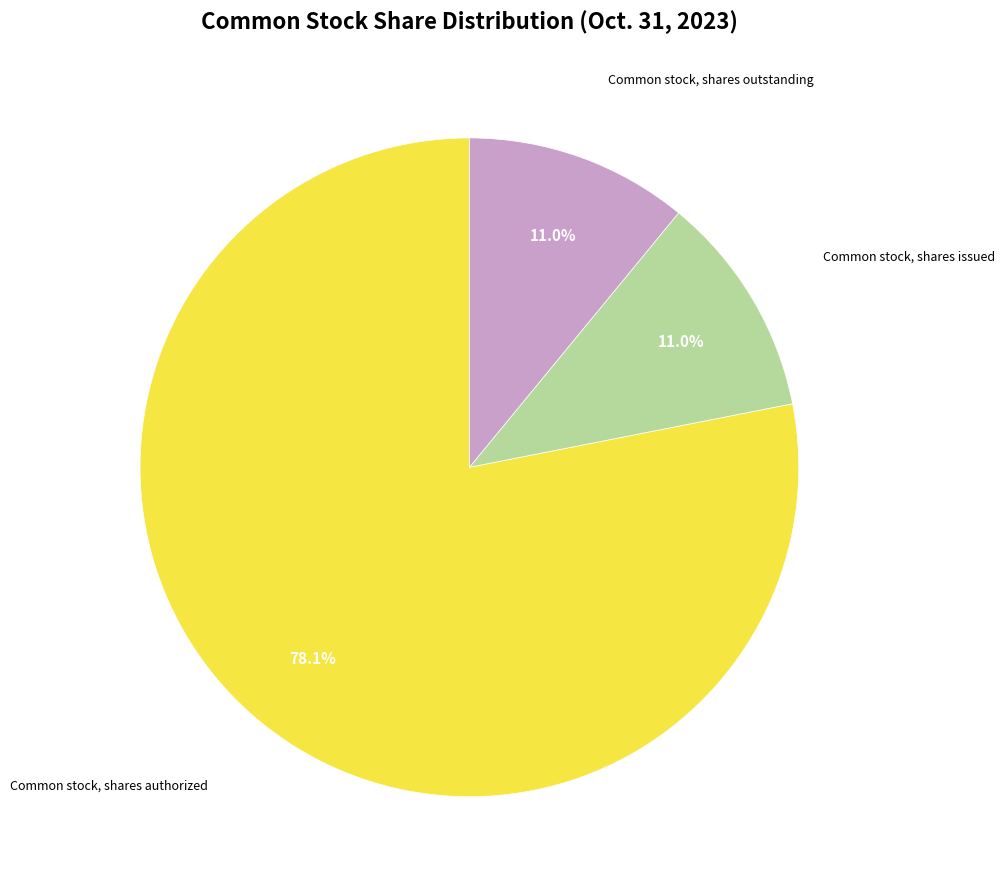

Does any single category account for the majority?

Yes